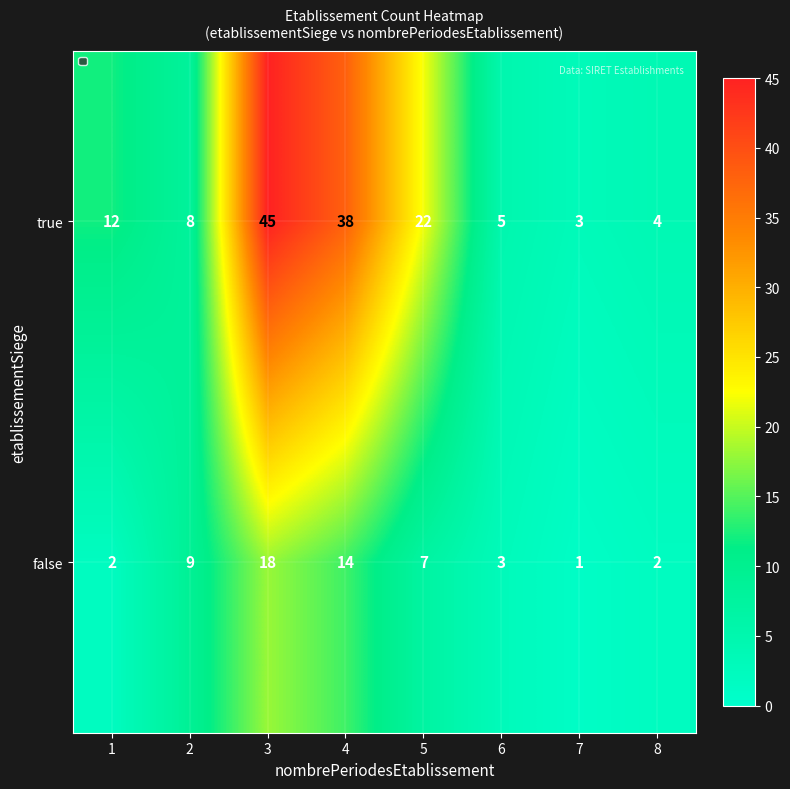

Reading right to left, transcribe all the data shown in this chart.

true: 4	3	5	22	38	45	8	12
false: 2	1	3	7	14	18	9	2